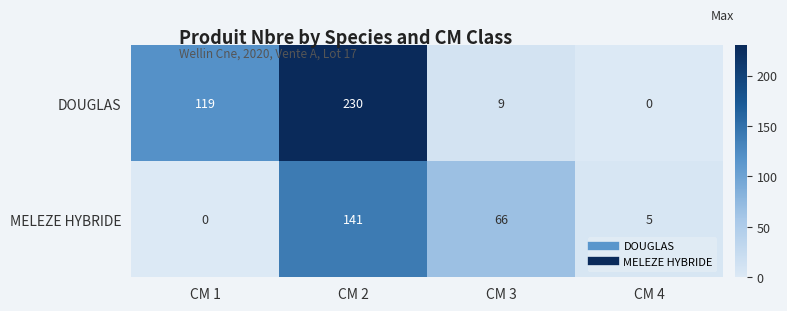

What is the average value of the MELEZE HYBRIDE series?

53